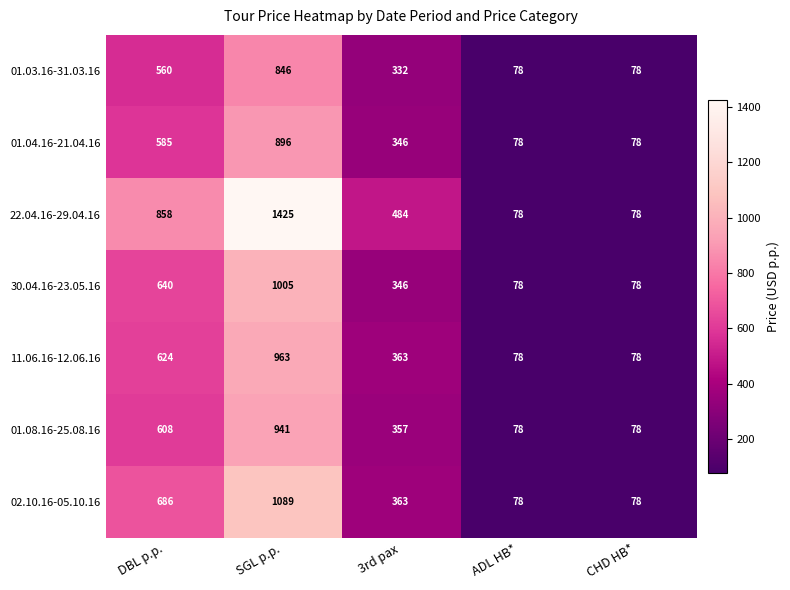

Where is 01.04.16-21.04.16 nearest to the value 487?

DBL p.p.